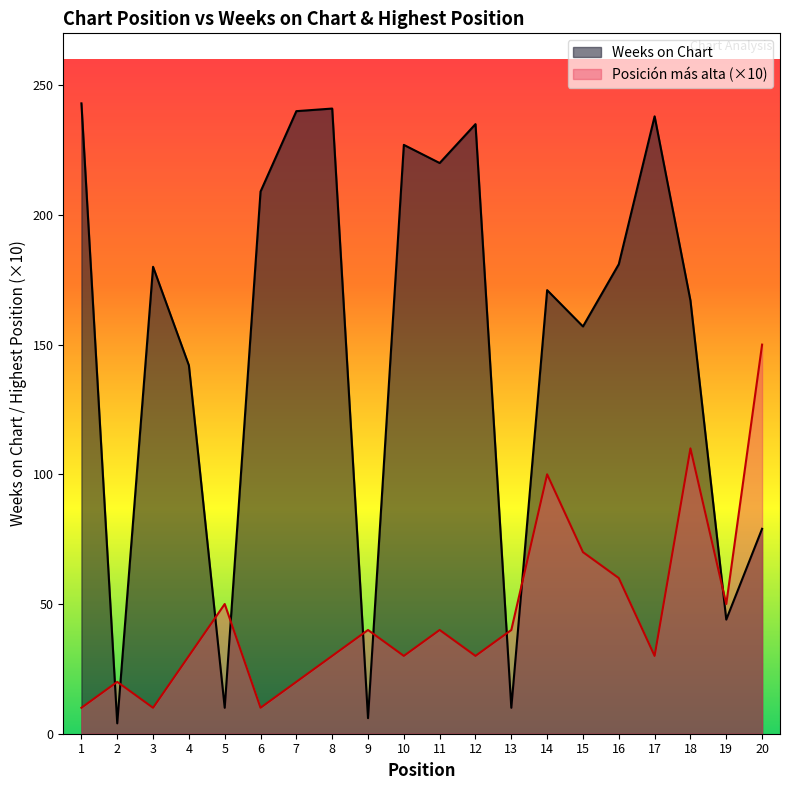

How many lines are shown in the chart?

2